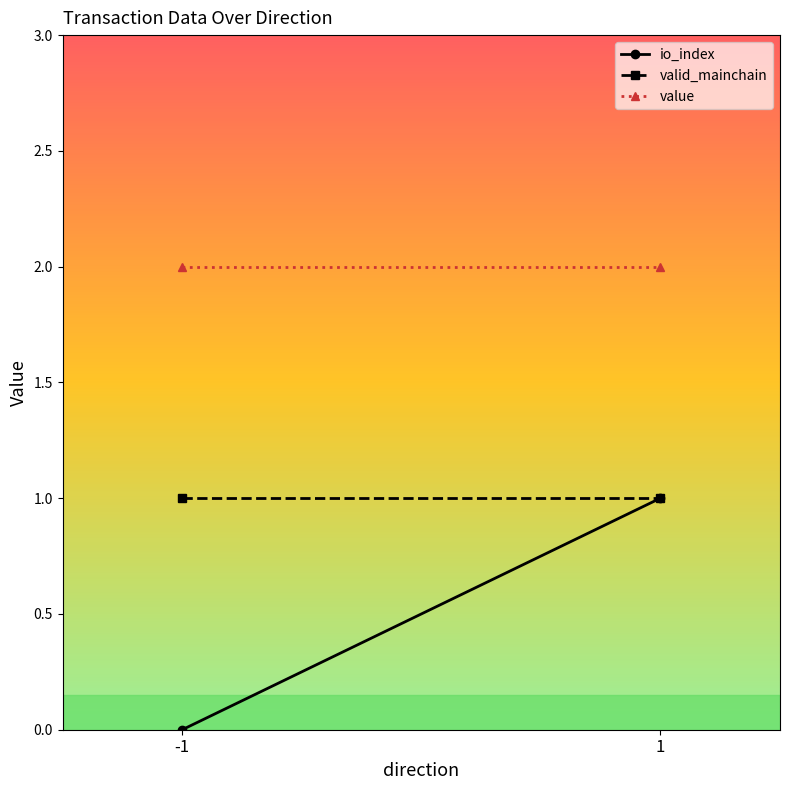

At which label is valid_mainchain closest to 1?

-1